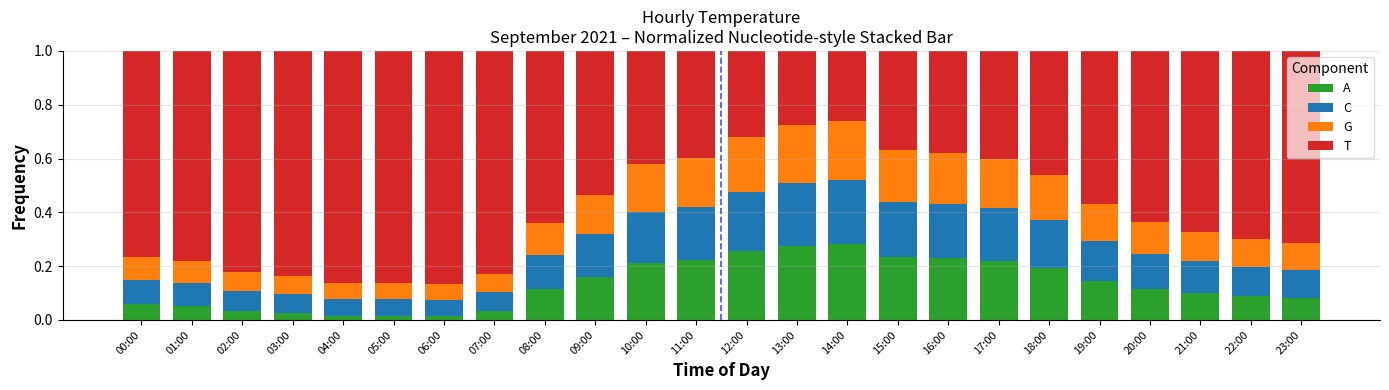

What is the total value across all series at 01:00?

1.0